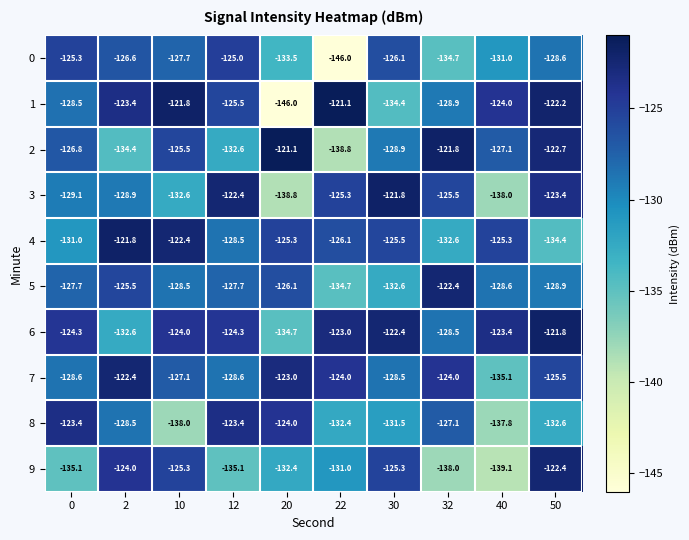

What is the spread (max minus min) of values at 30?

12.6